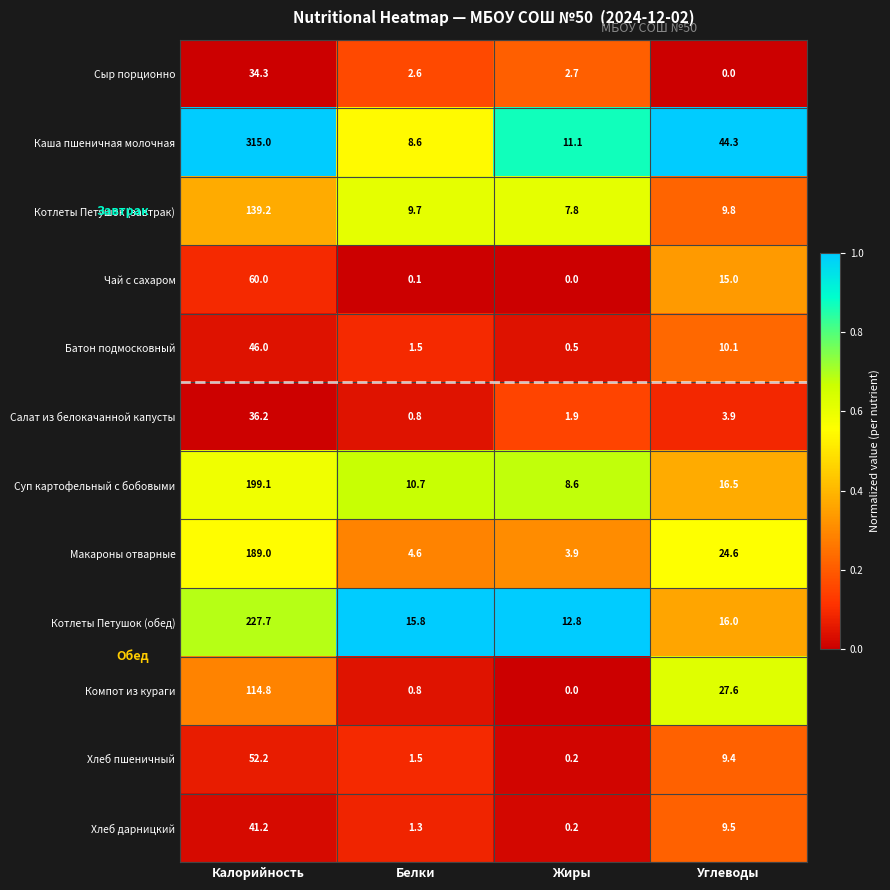

Which series has the largest total across all categories?

Каша пшеничная молочная